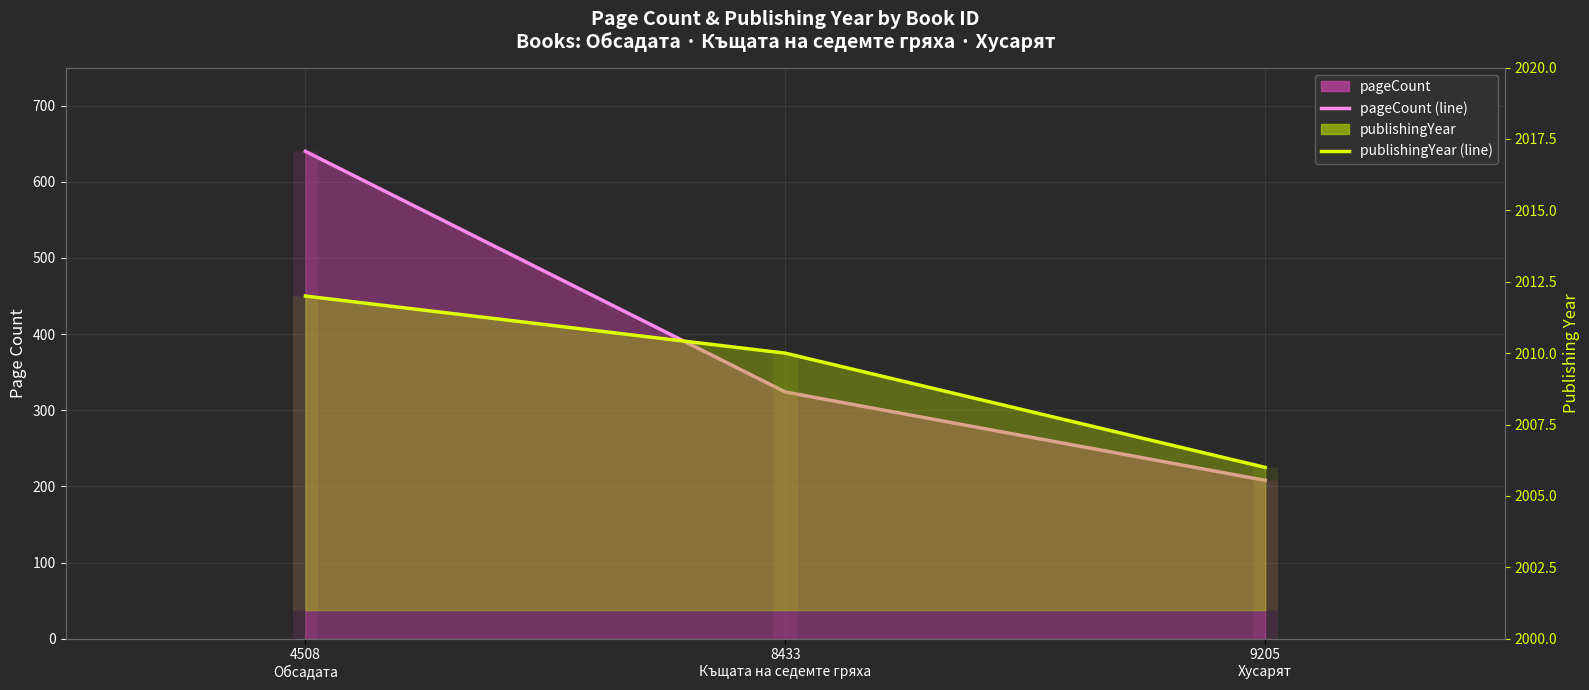

What is the smallest value displayed?

208